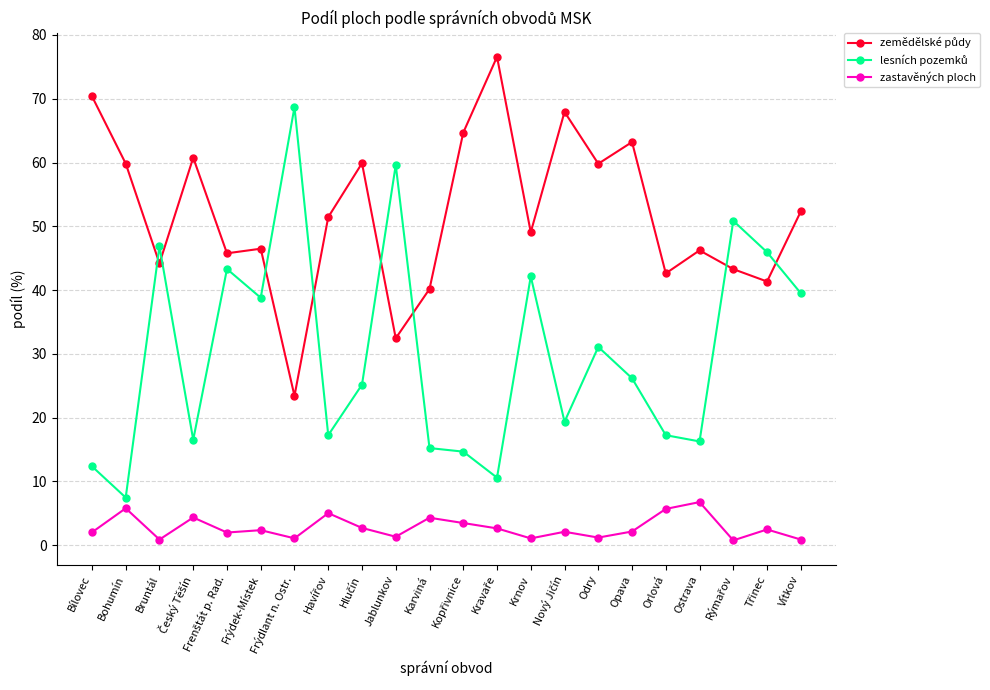

What is the difference between the second highest and minimum values in the zastavěných ploch series?

5.0